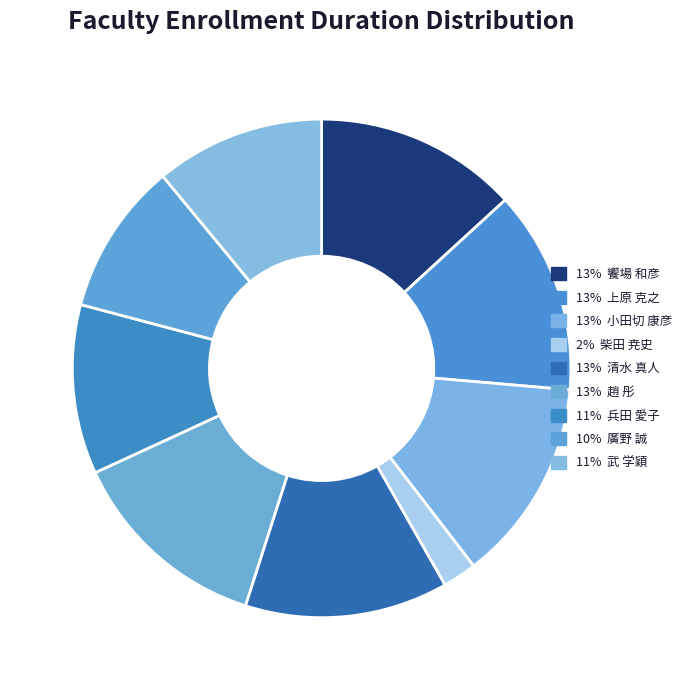

How many slices are in this pie chart?

9